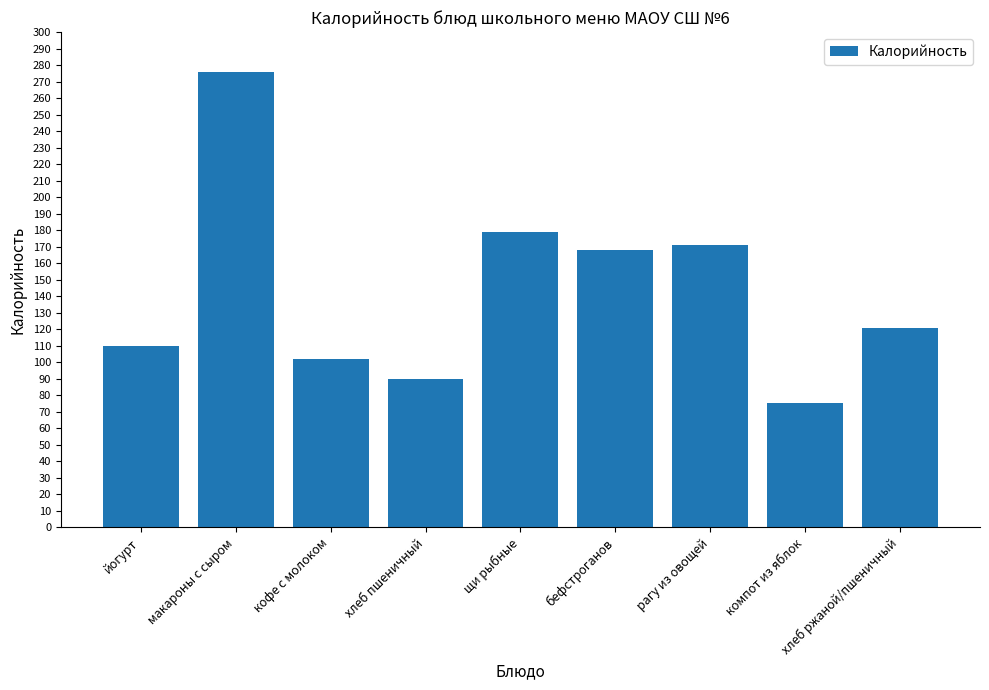

How many distinct data groups are displayed?

1